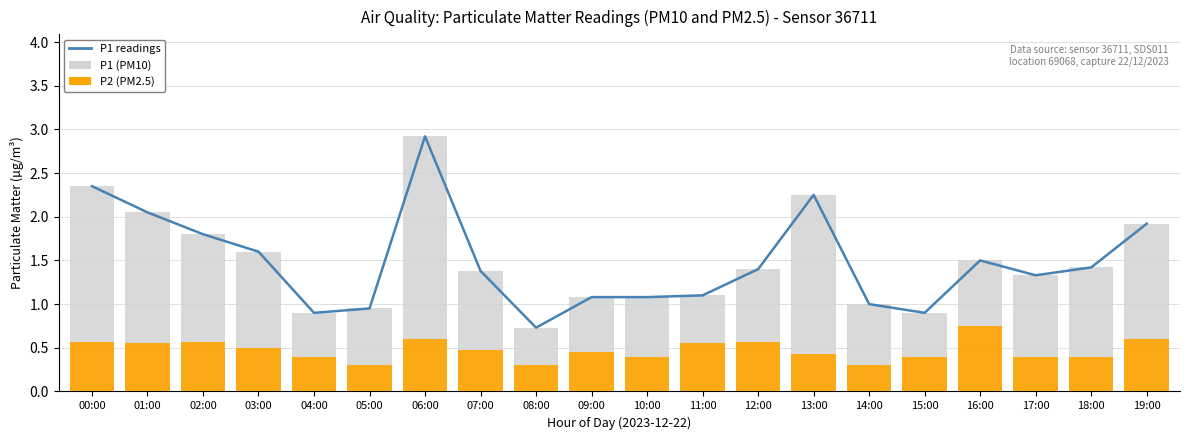

Where does the P1 readings series first go above 1?

00:00